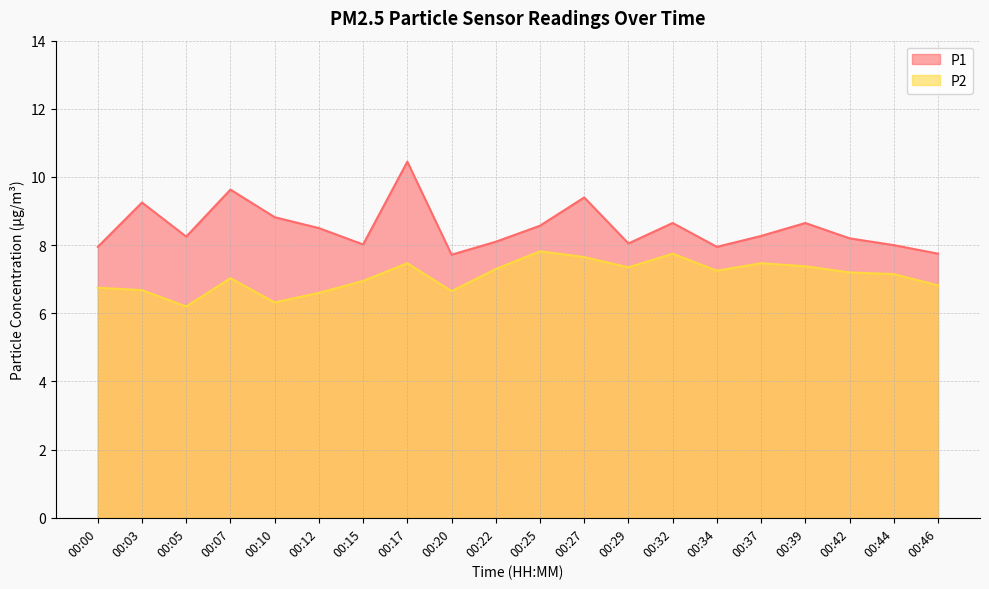

What is the value of the P2 point at the 8th from the left?

7.5